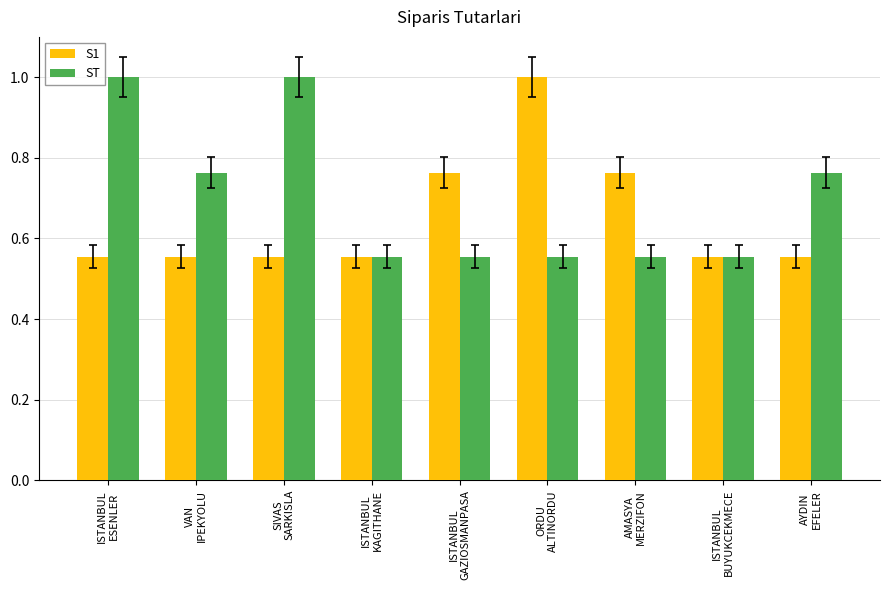

What position from the right is ISTANBUL
KAGITHANE?

6